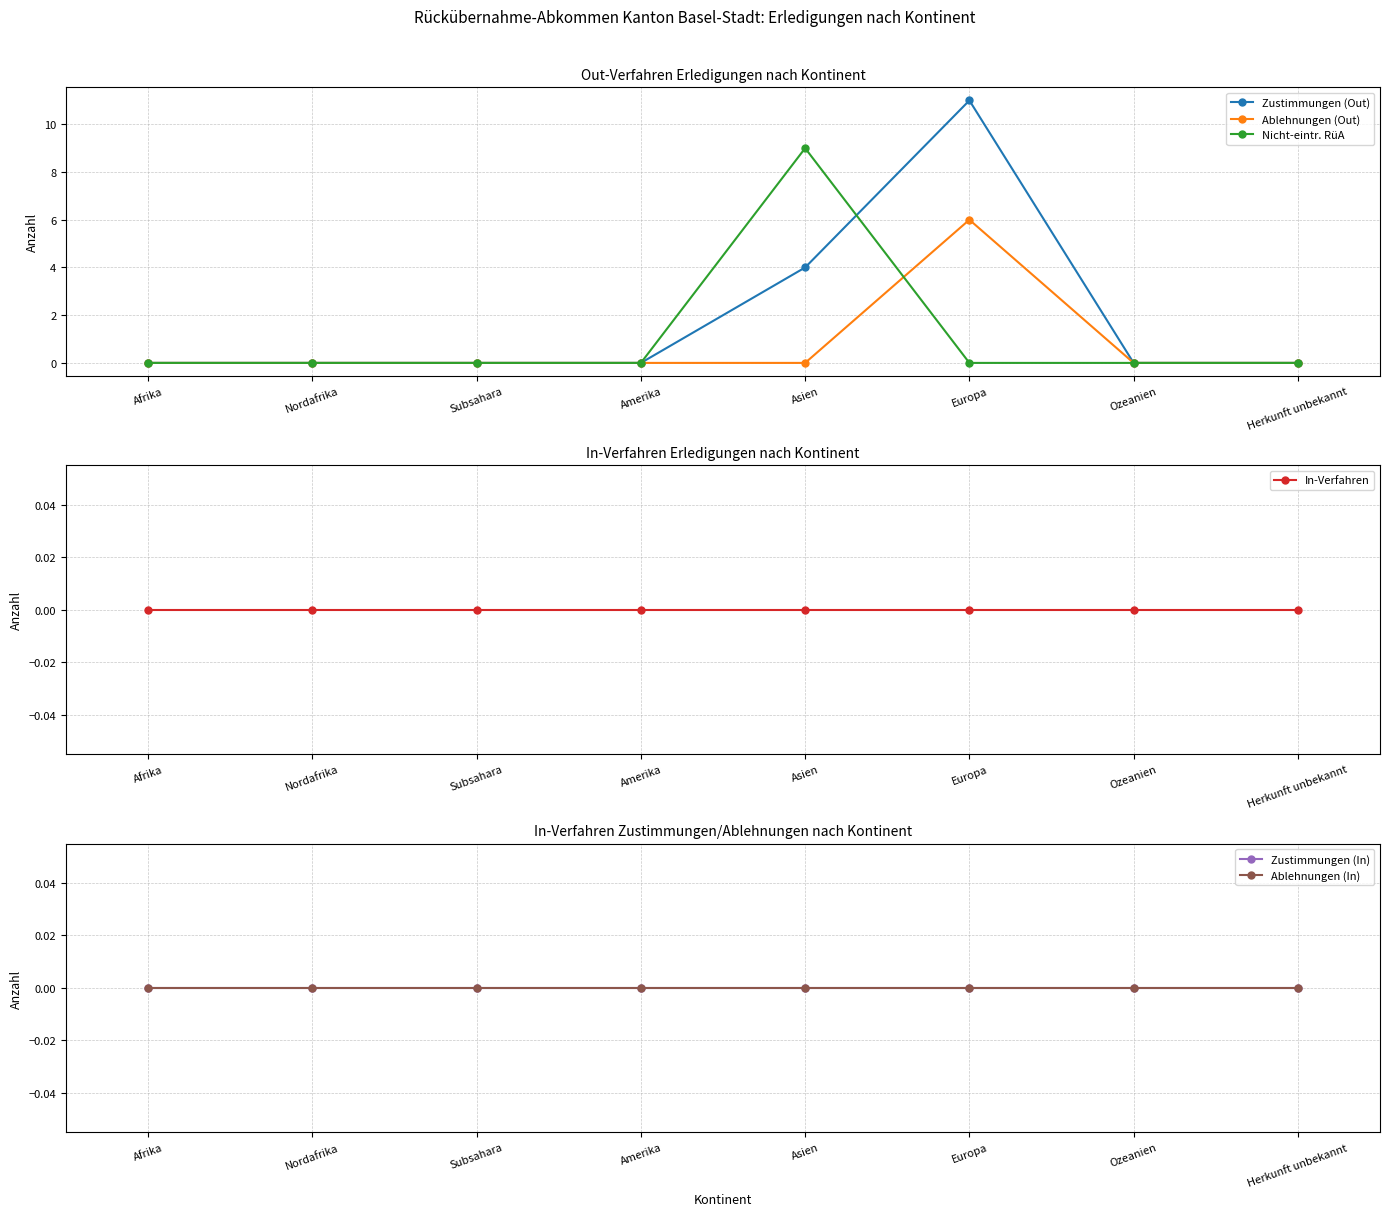

Which series has the largest range (max minus min)?

Zustimmungen (Out)